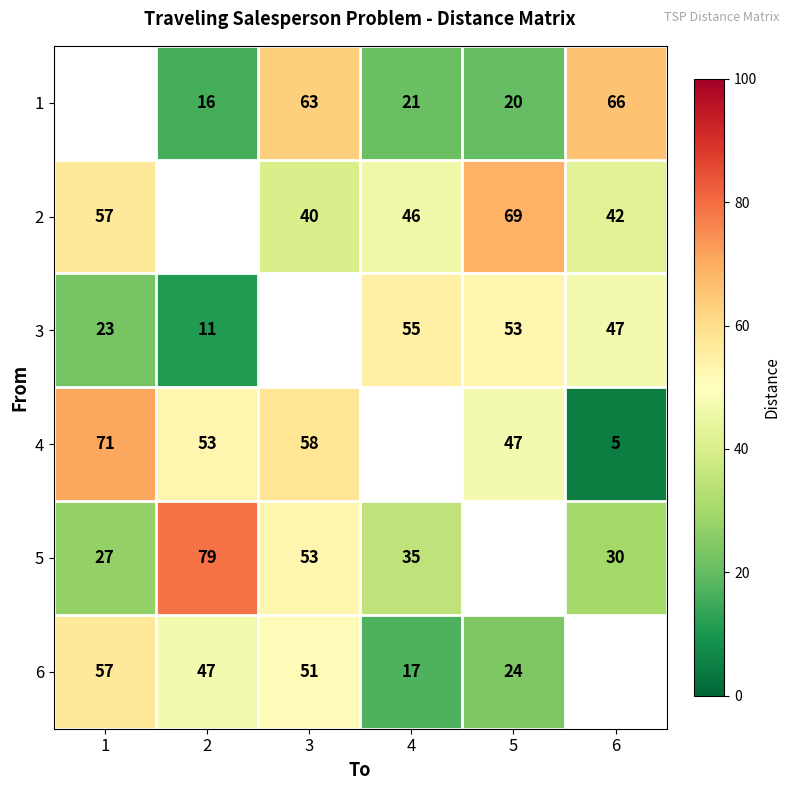

Is it true that 3 equals 5 at 1?

False